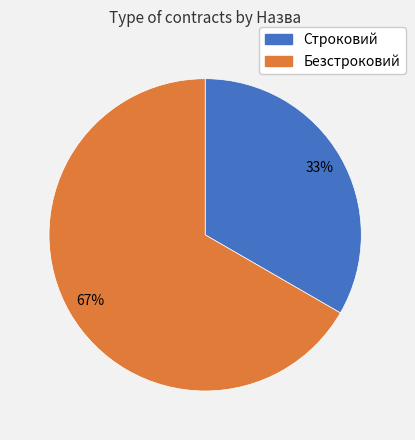

Is it true that Безстроковий is 54% of the pie?

False